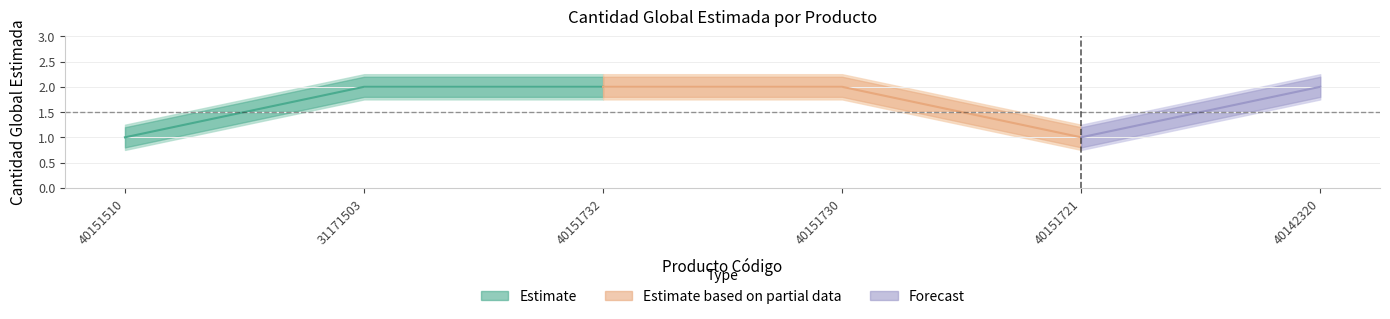

True or false: the data shows 2 at 40151732.

True